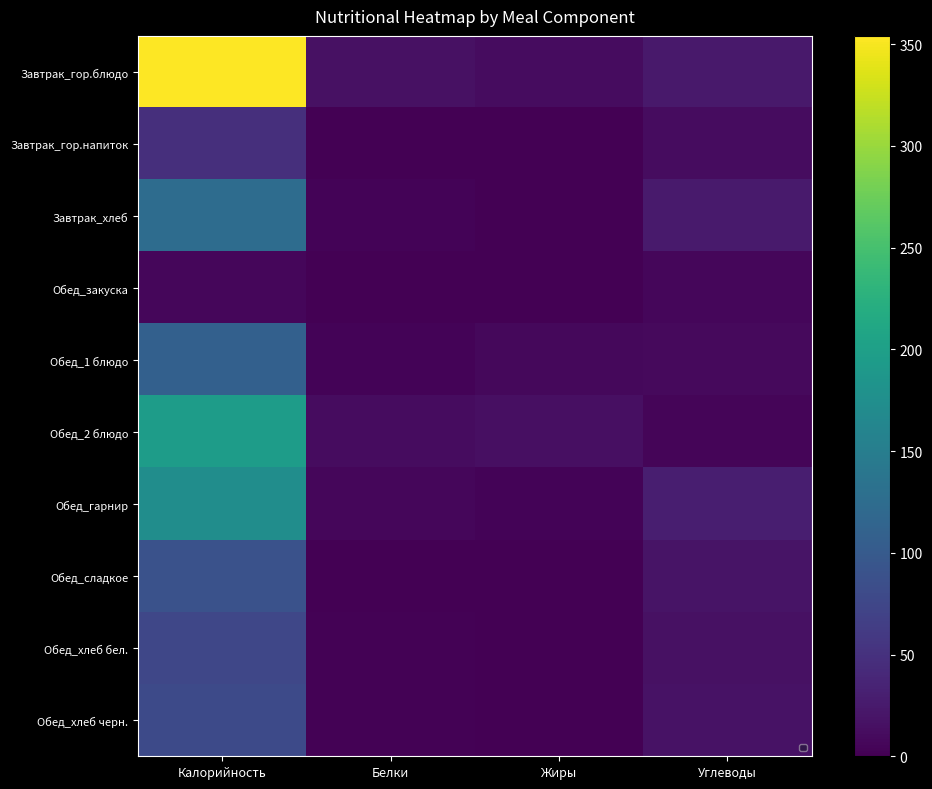

At how many categories does at least one series exceed 0?

4